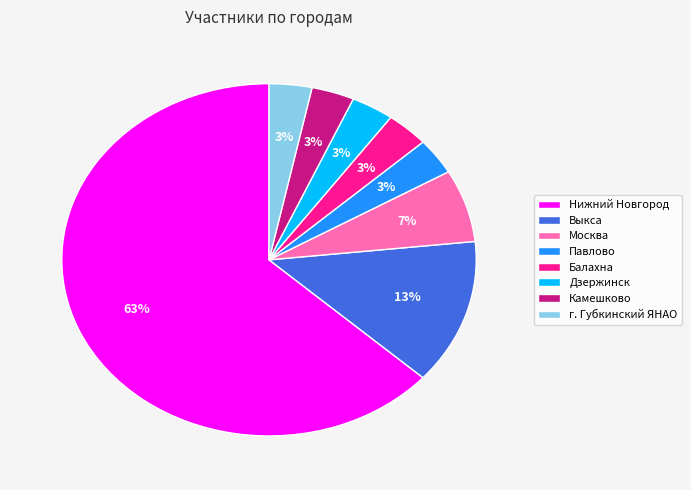

Between Москва and Балахна, which is larger?

Москва